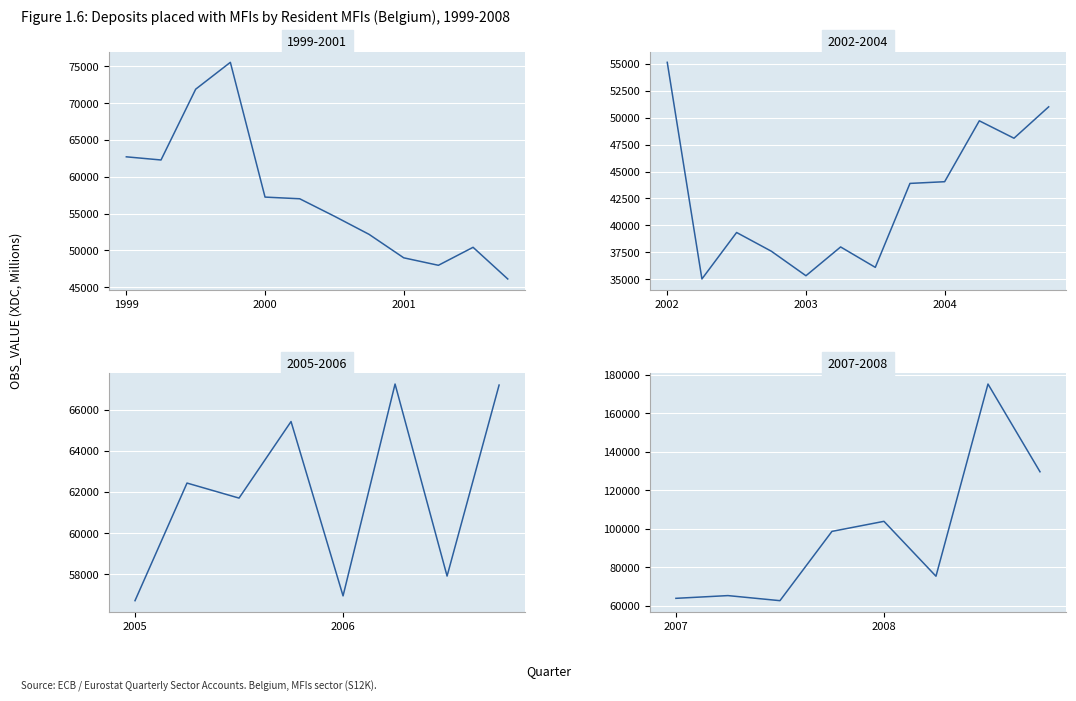

What position from the left is 2001-Q4?

12